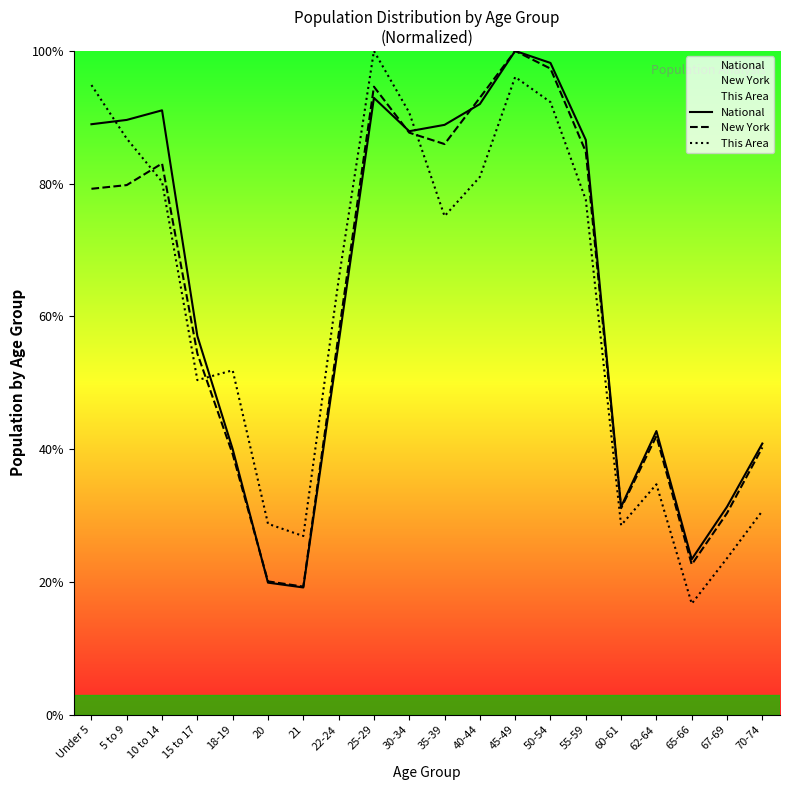

Between 10 to 14 and 22-24, which series saw the biggest shift?

National